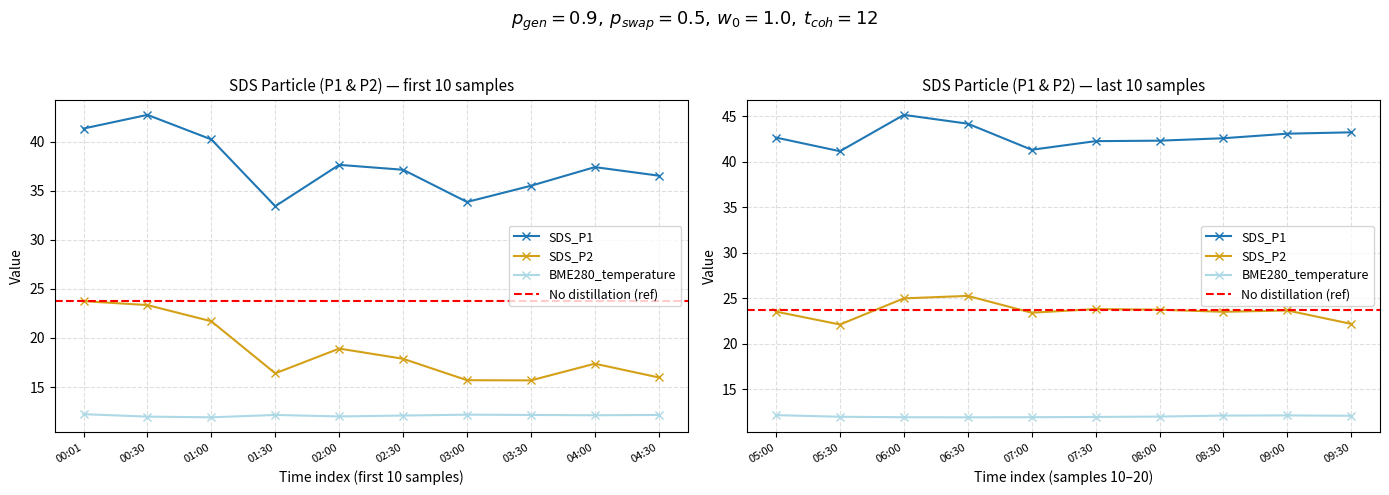

Which series has the largest total across all categories?

SDS_P1